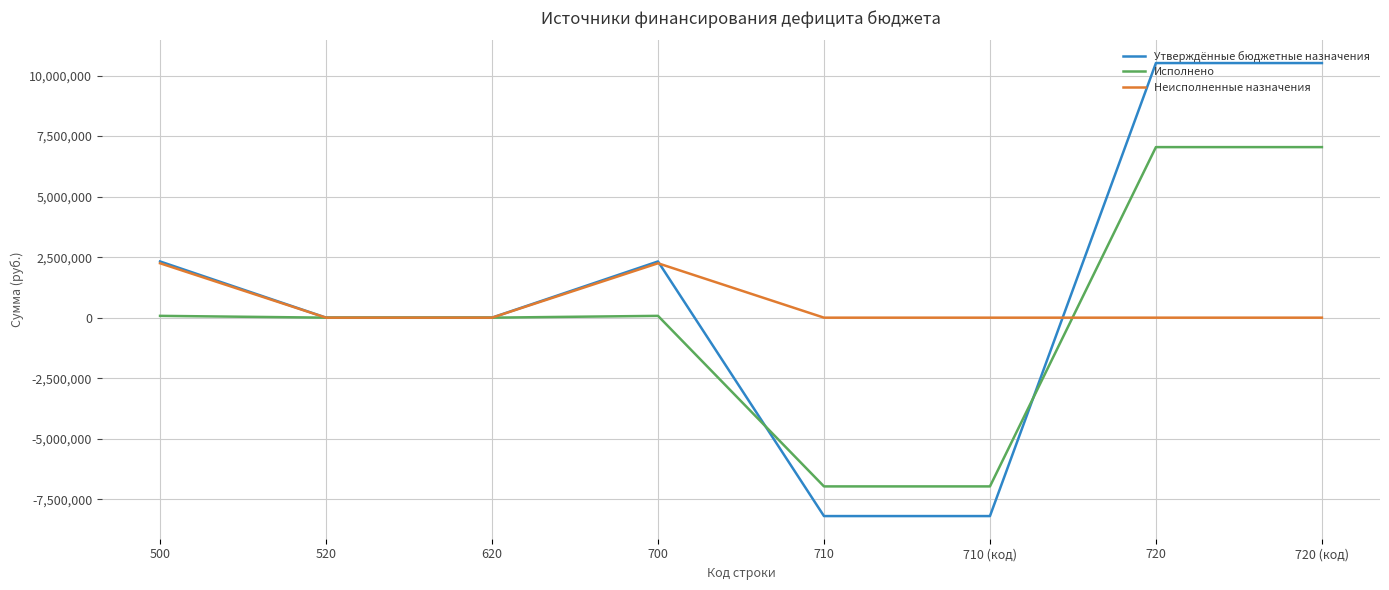

What are all the series names shown in the legend?

Утверждённые бюджетные назначения, Исполнено, Неисполненные назначения